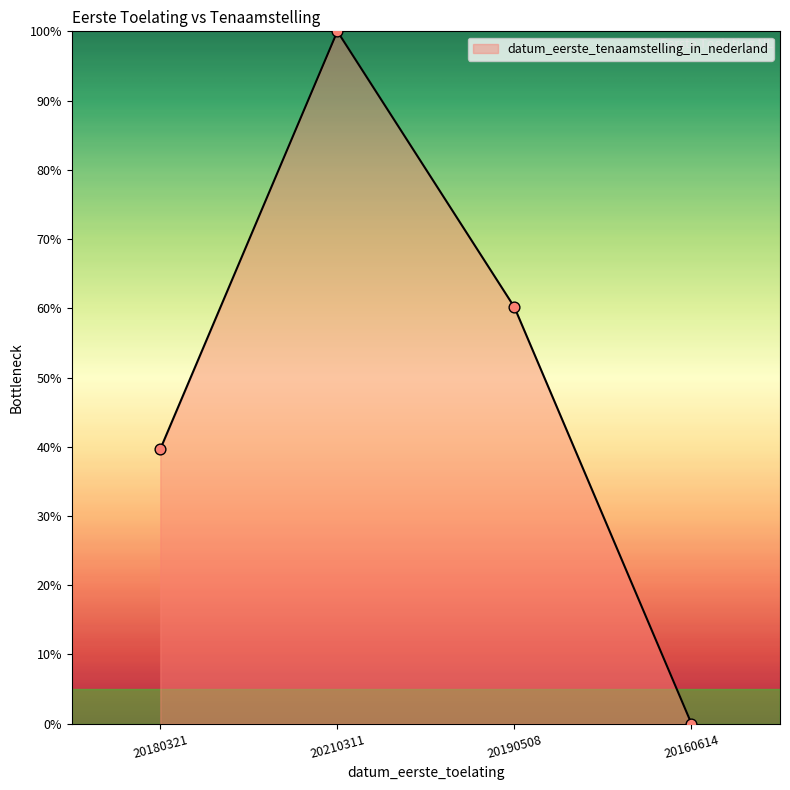

Approximately how many times larger is the value at 20180321 compared to 20210311?

0.4